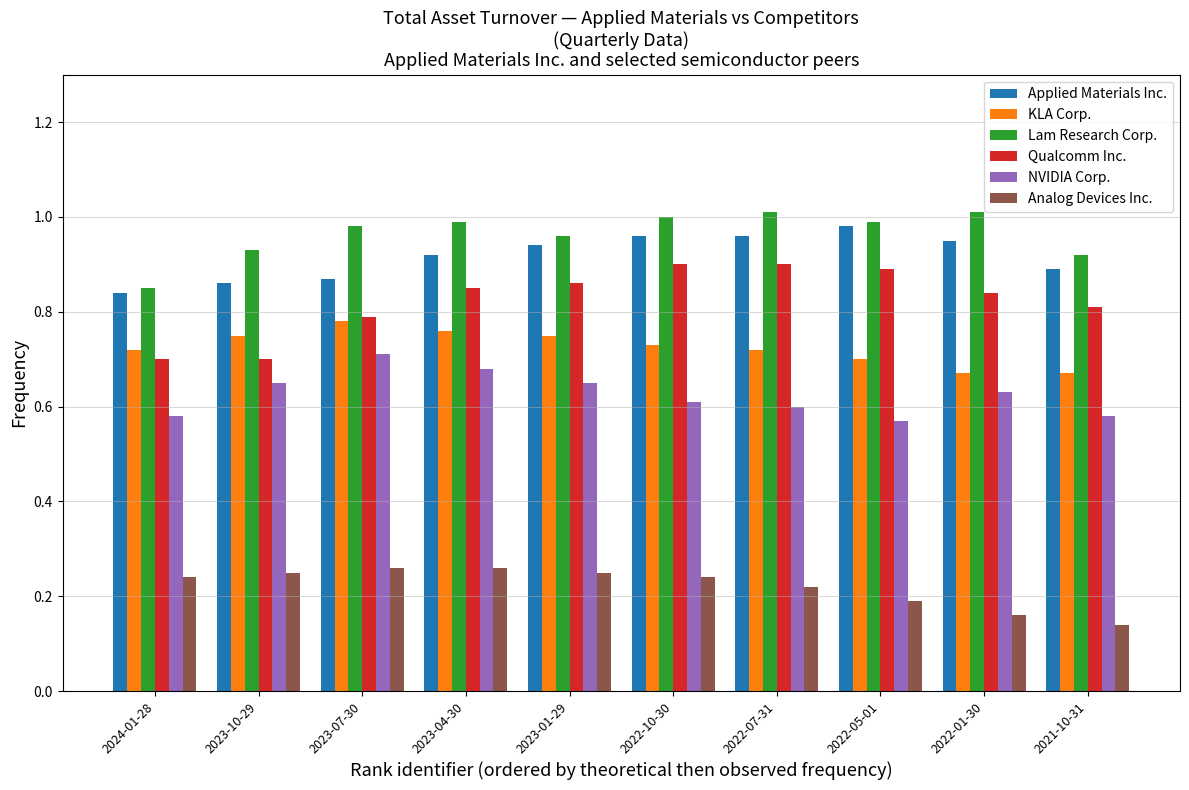

The value of Lam Research Corp. at 2021-10-31 is 0.9. True or false?

True